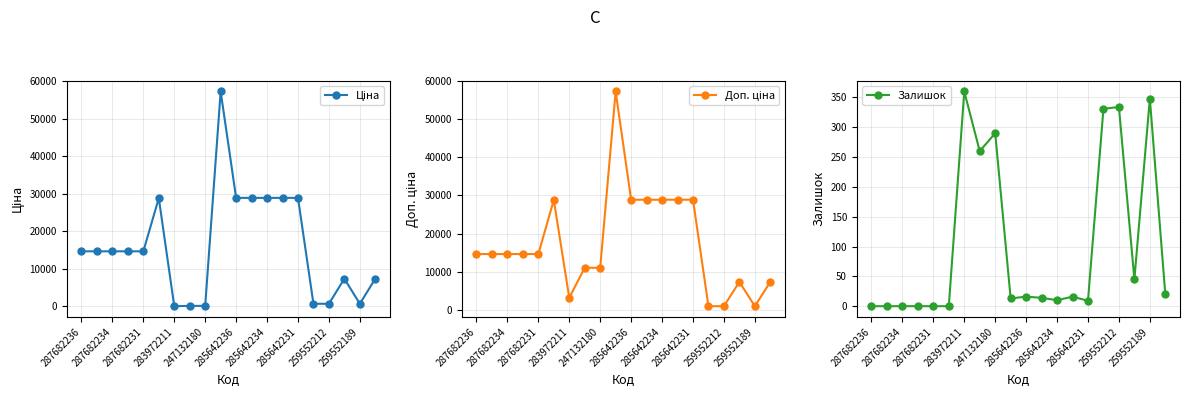

How many lines are shown in the chart?

3